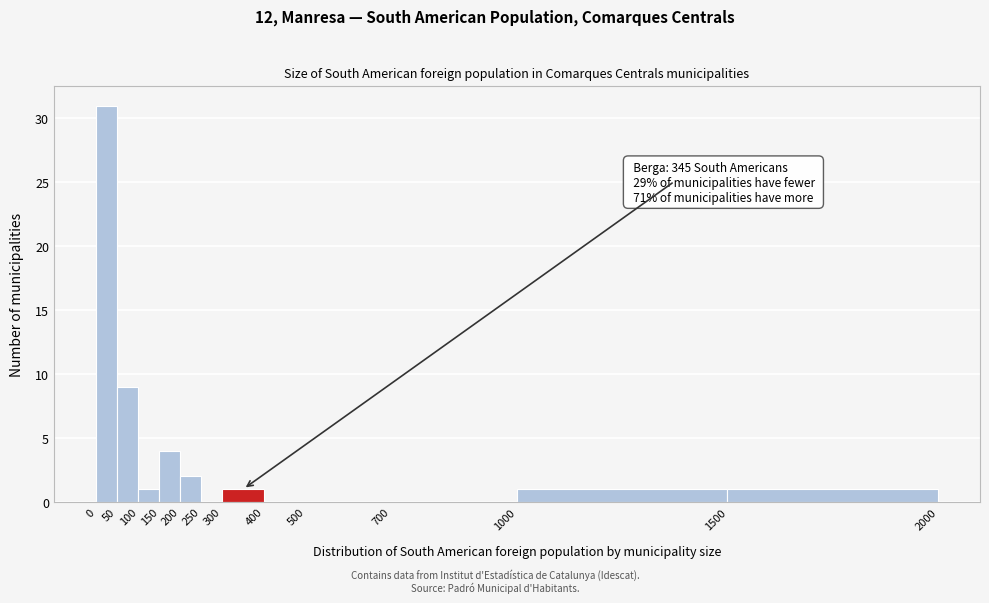

Over which range of the x-axis is the bar tallest?

0 to 50